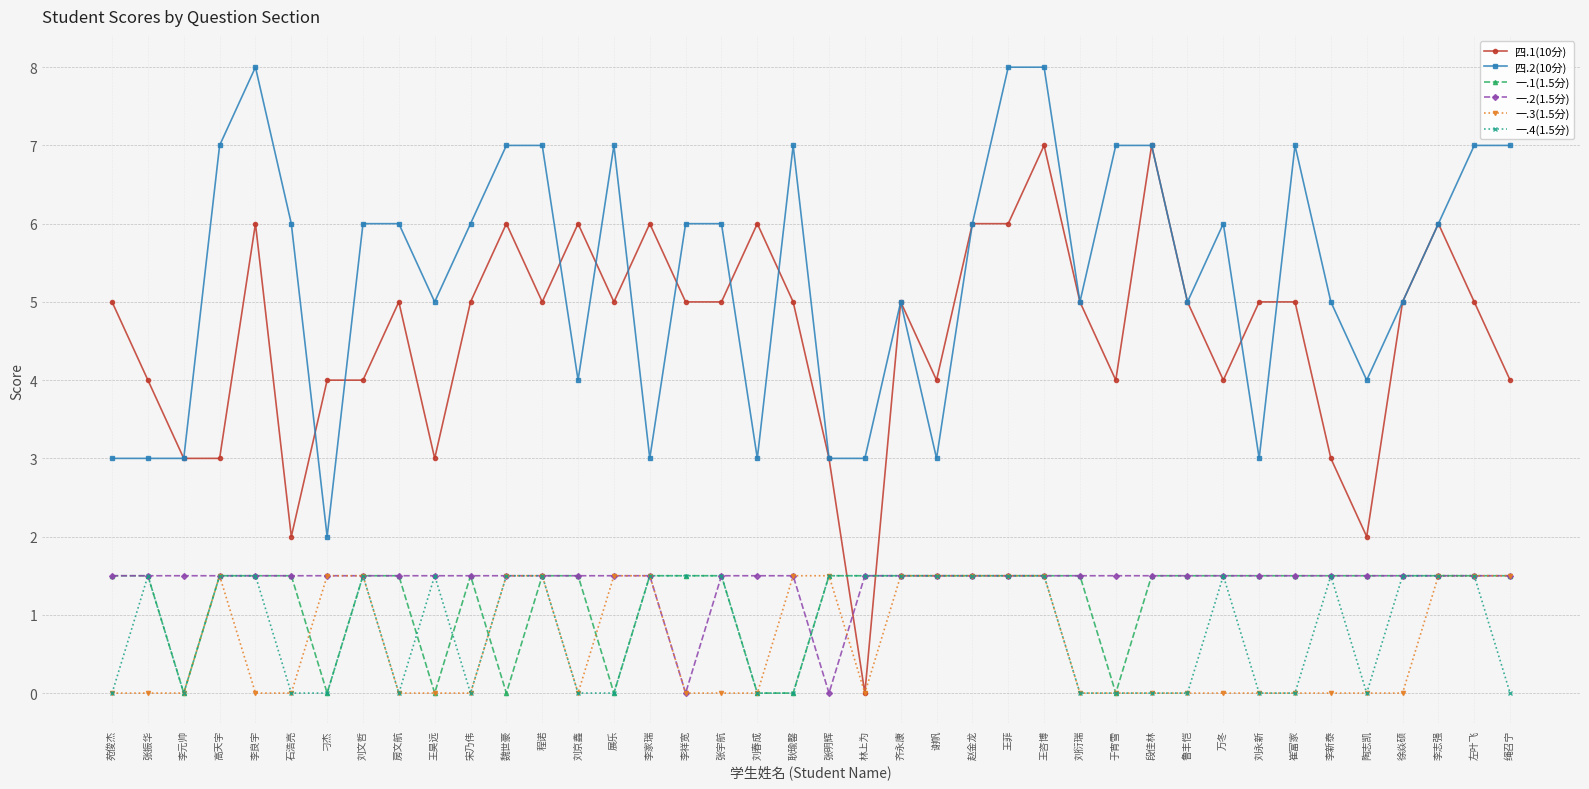

What is the sum of all 一.4(1.5分) values?

33.0